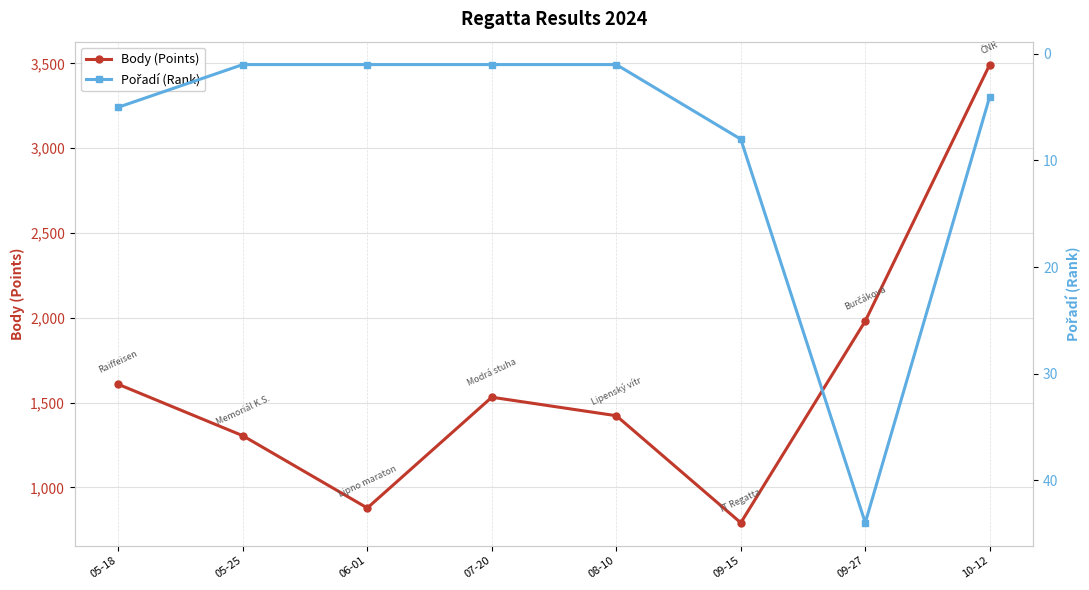

How many interior local valleys does the Body (Points) series have?

2